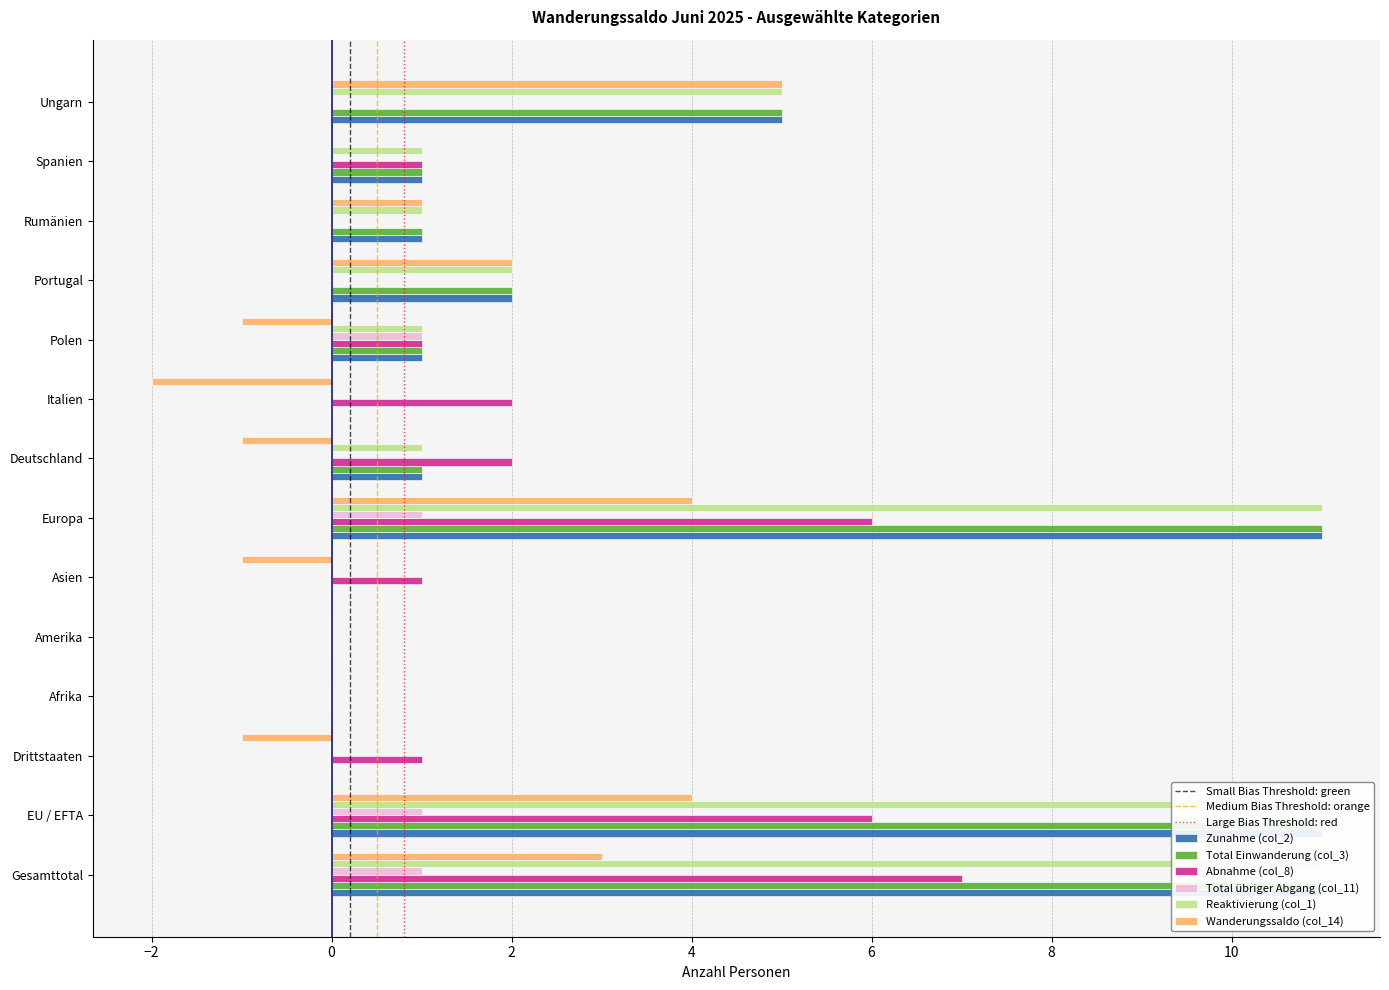

List the labels in order of Total Einwanderung (col_3) value, largest first.

Gesamttotal, EU / EFTA, Europa, Ungarn, Portugal, Deutschland, Polen, Rumänien, Spanien, Drittstaaten, Afrika, Amerika, Asien, Italien